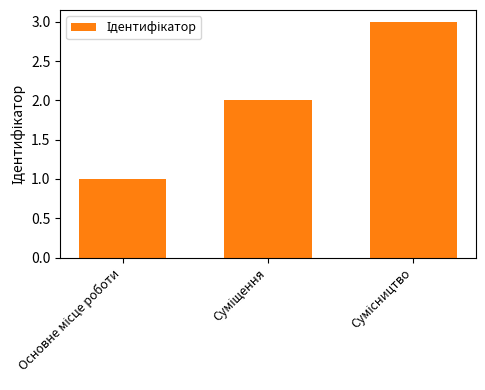

What is the greatest value displayed?

3